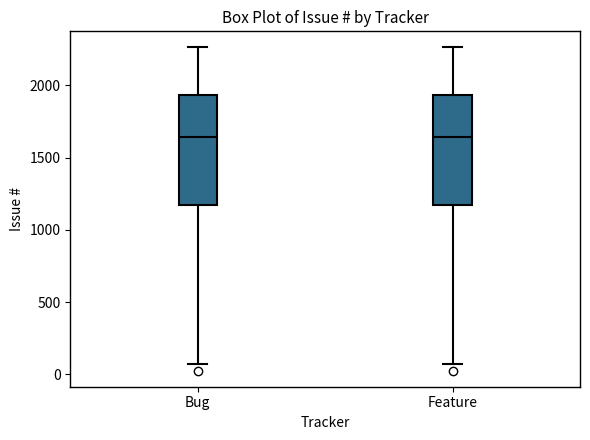

Reading left to right, transcribe this box plot: for each box, give where its median line is, the range the box spans, and where its two whiskers end, as read against the y-axis. The values are not printed on the chart, so give them approximately, as read against the axis.

Bug: median 1650, box 1150 to 1950, whiskers 50 to 2250
Feature: median 1650, box 1150 to 1950, whiskers 50 to 2250